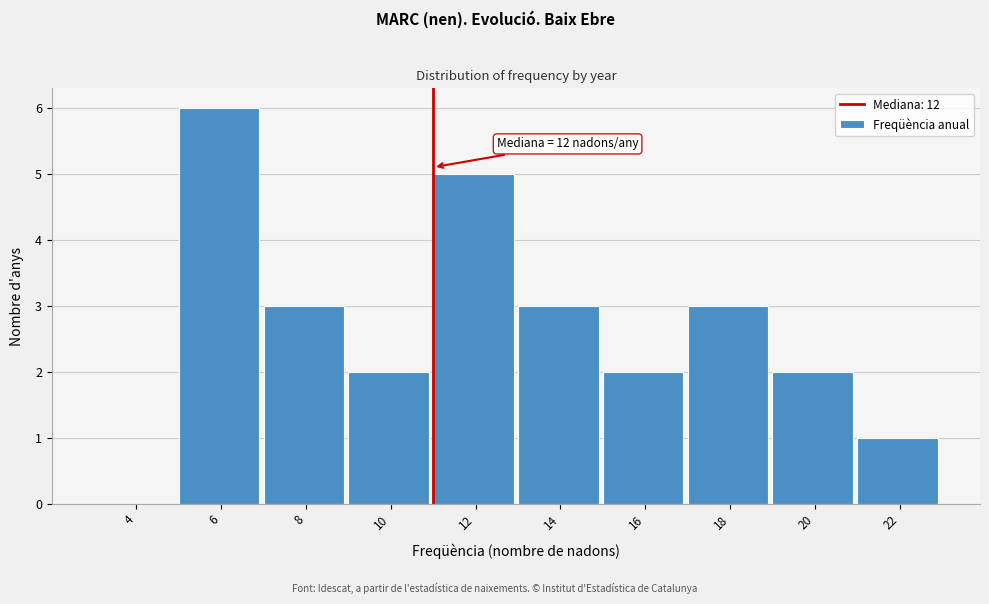

Reading left to right, transcribe all the data shown in this chart.

4=0	6=6	8=3	10=2	12=5	14=3	16=2	18=3	20=2	22=1